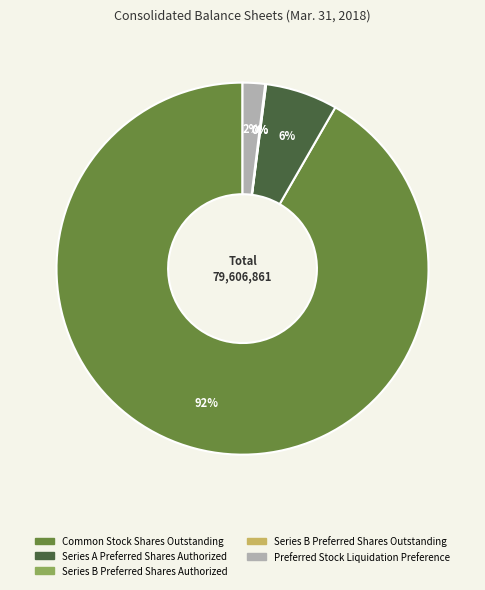

Which category has the biggest portion of the pie?

Common Stock Shares Outstanding